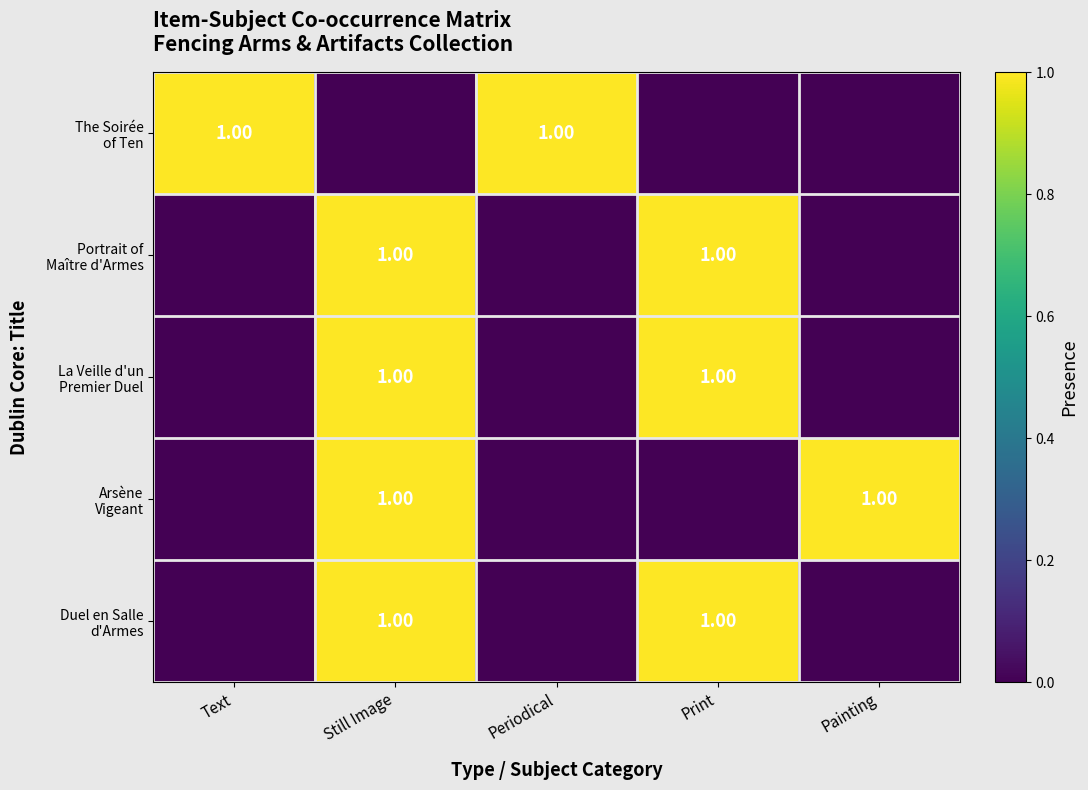

The The Soirée of Ten series shows 1 at Periodical. True or false?

True